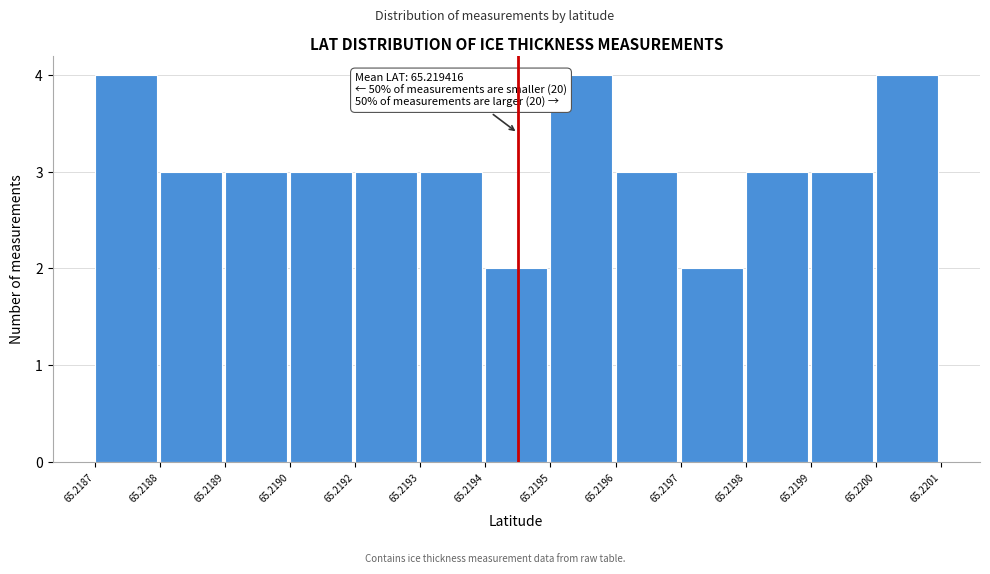

Reading left to right, extract all data points from this chart.

4	3	3	3	3	3	2	4	3	2	3	3	4